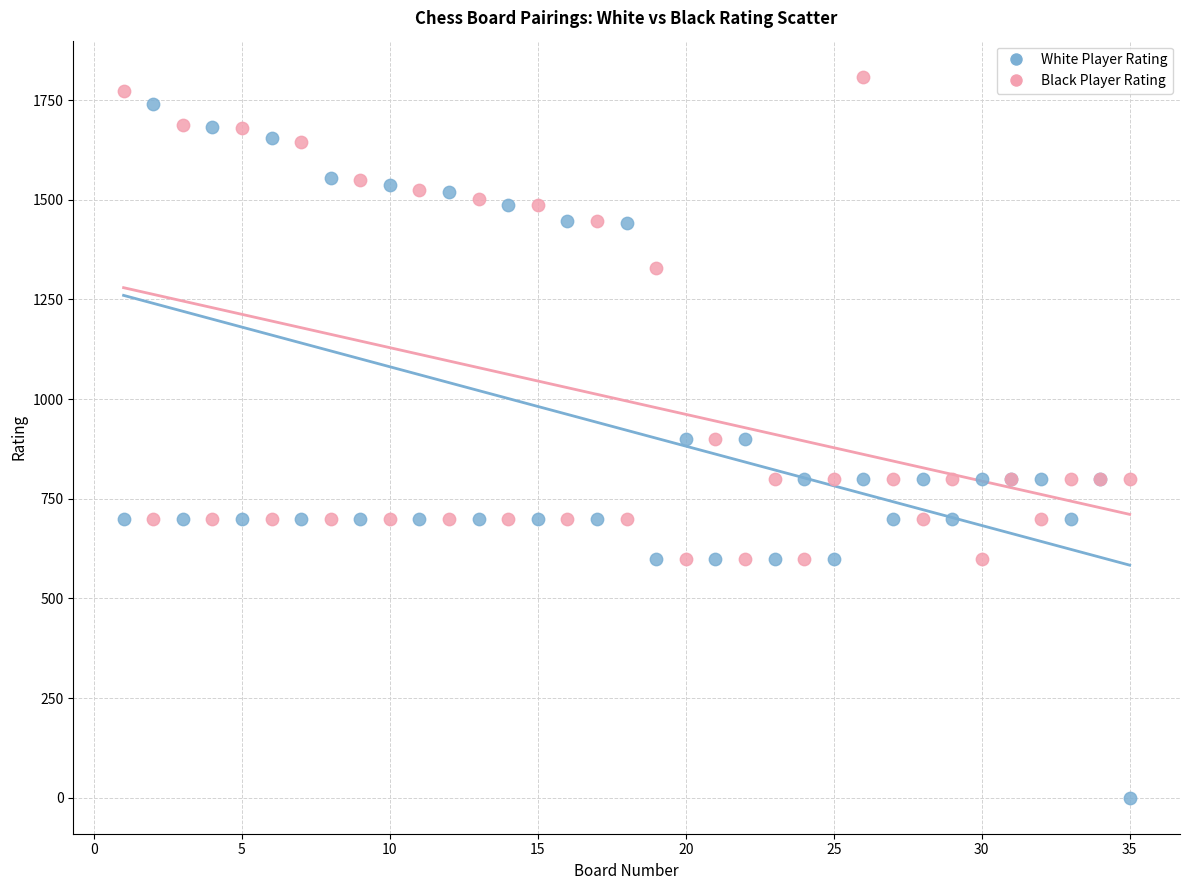

In the Black Player Rating series, what Y value is closest to 1204?

1330